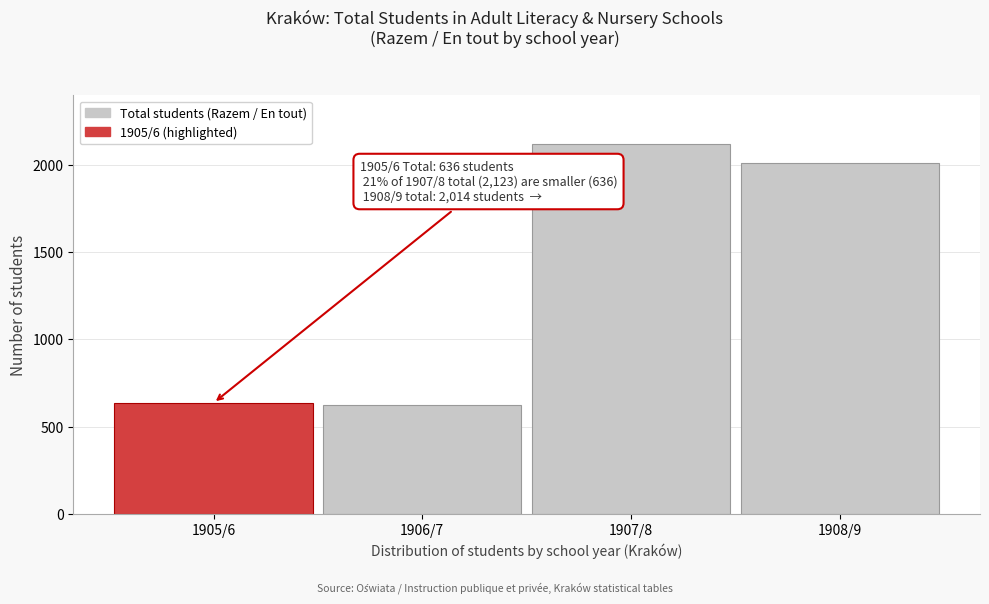

Reading right to left, transcribe all the data shown in this chart.

2014	2123	623	636